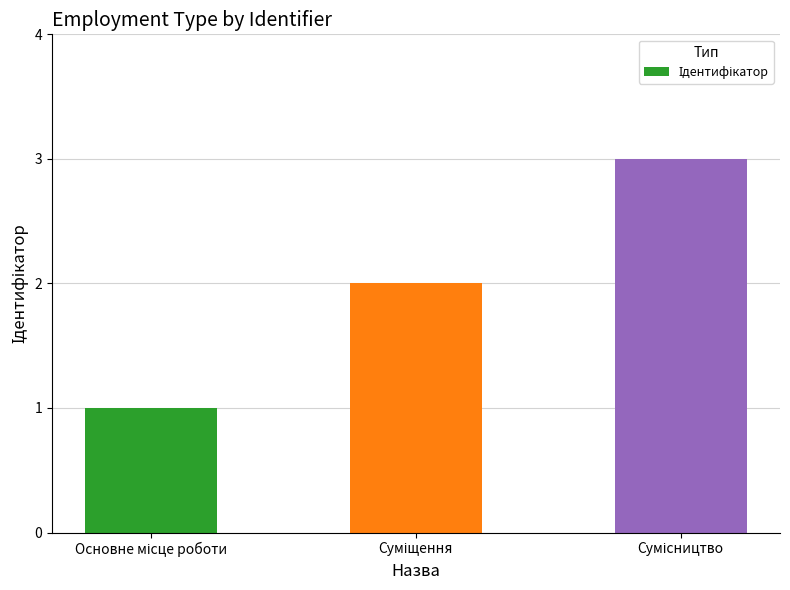

What is the sum of all values?

6